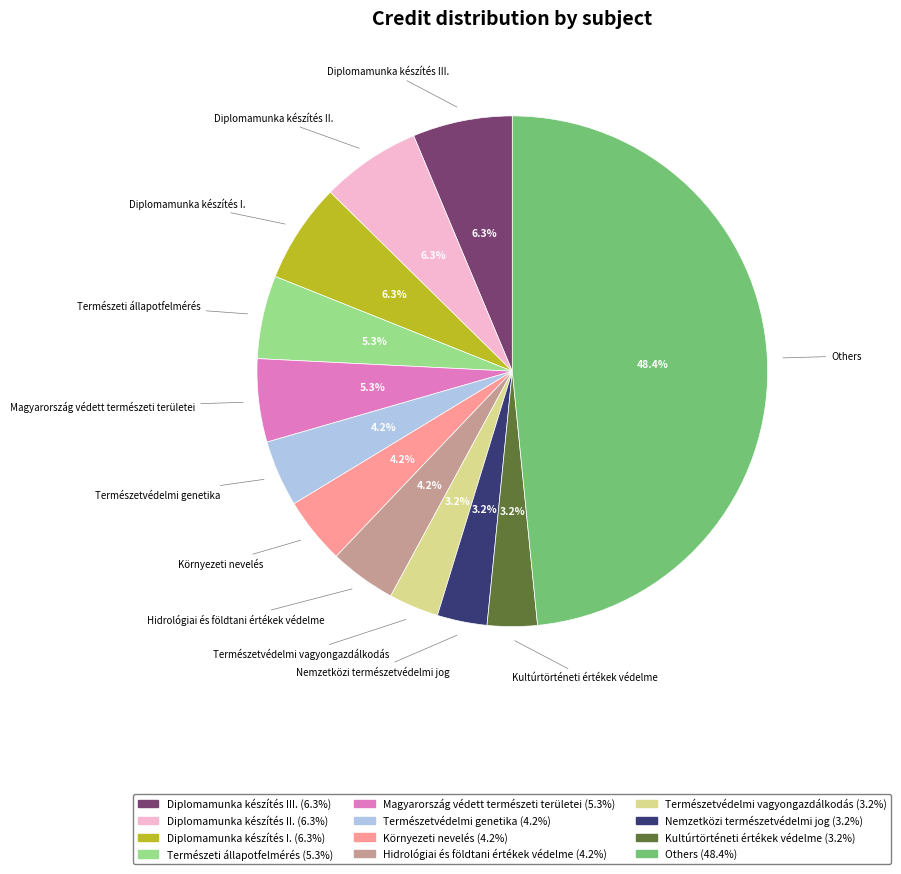

Does any single category account for the majority?

No